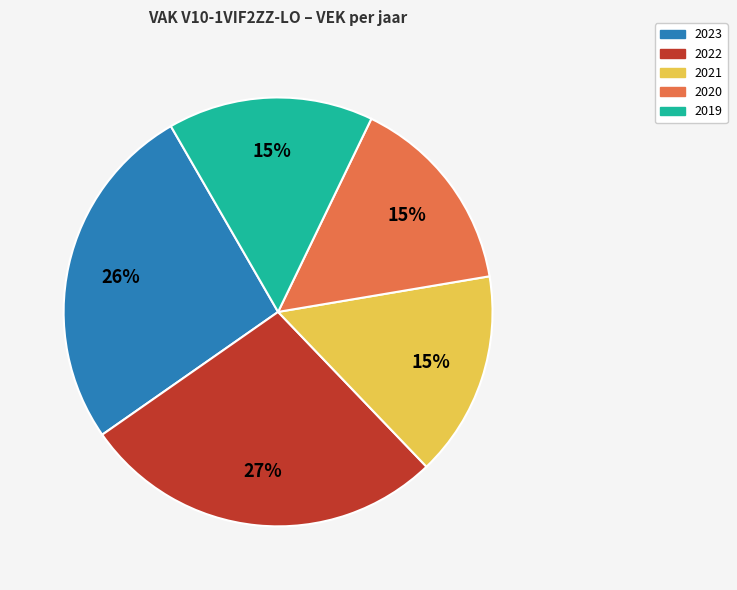

Count the number of slices in the pie.

5